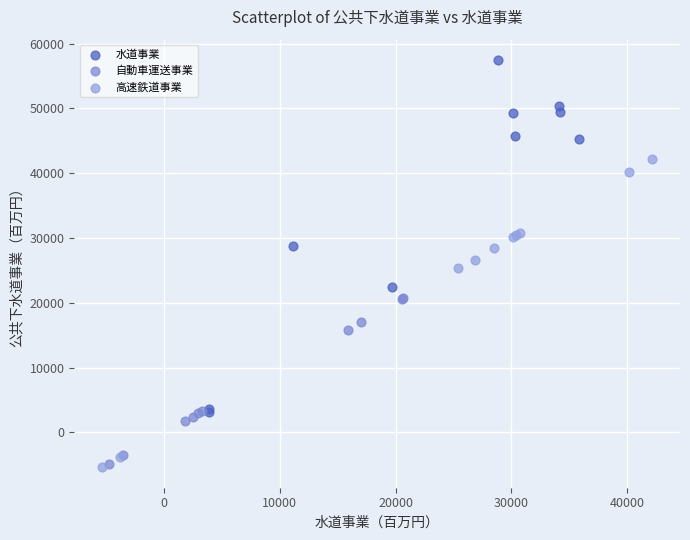

Which series reaches the minimum Y coordinate?

高速鉄道事業